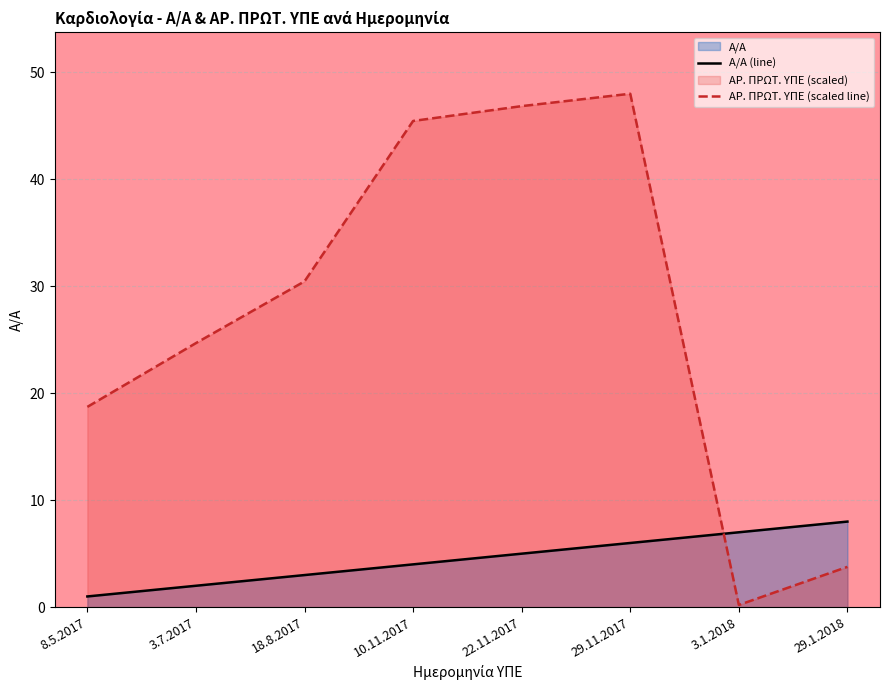

How many intersections are there between ΑΡ. ΠΡΩΤ. ΥΠΕ (scaled line) and Α/Α (line)?

1